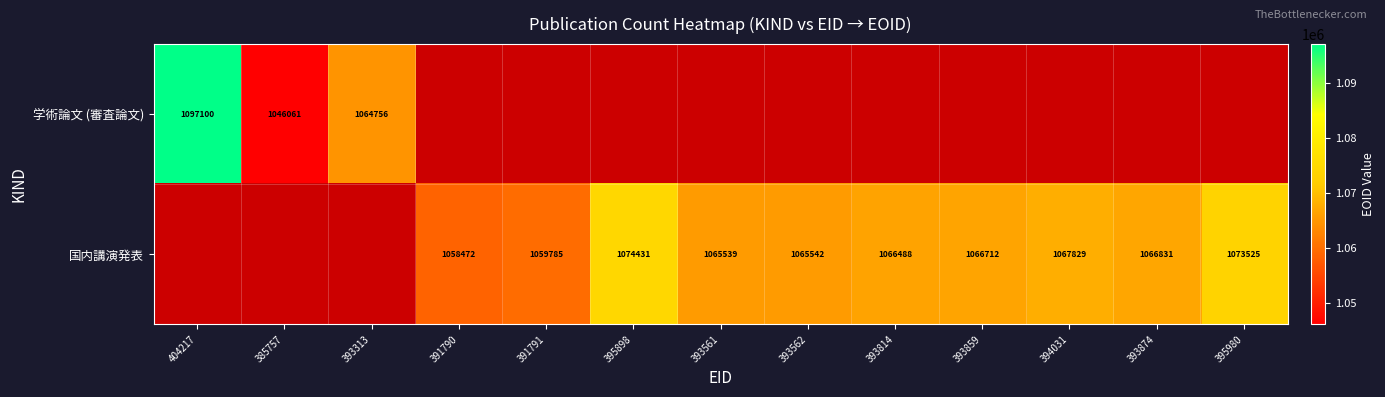

Is it true that 国内講演発表 equals 1067829 at 394031?

True